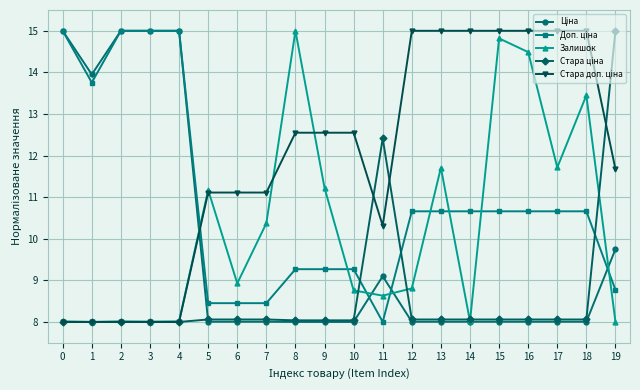

What is the total value across all series at 3?

54.0